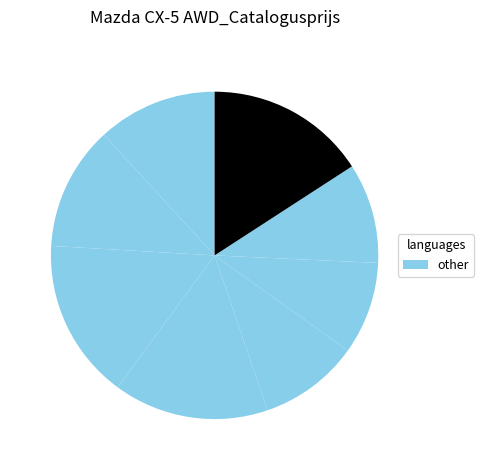

How many segments does this pie chart have?

8